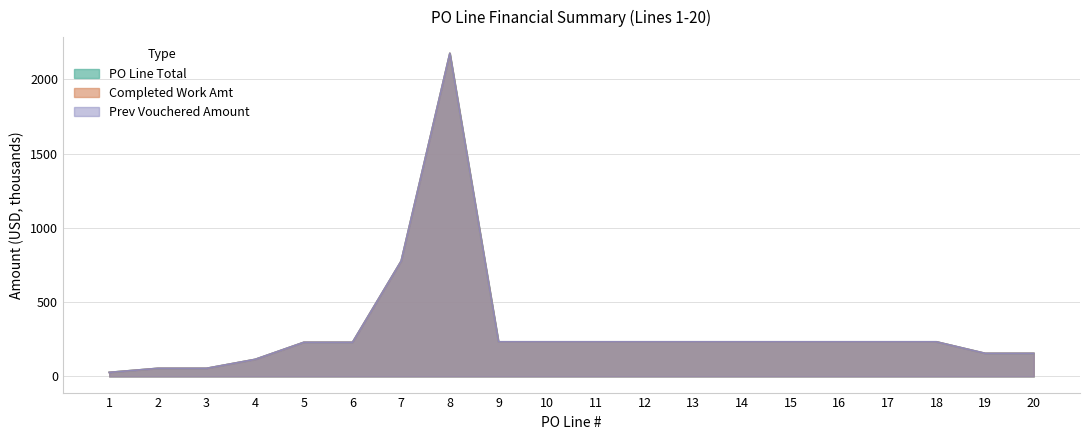

At which label does Prev Vouchered Amount first exceed 233?

7